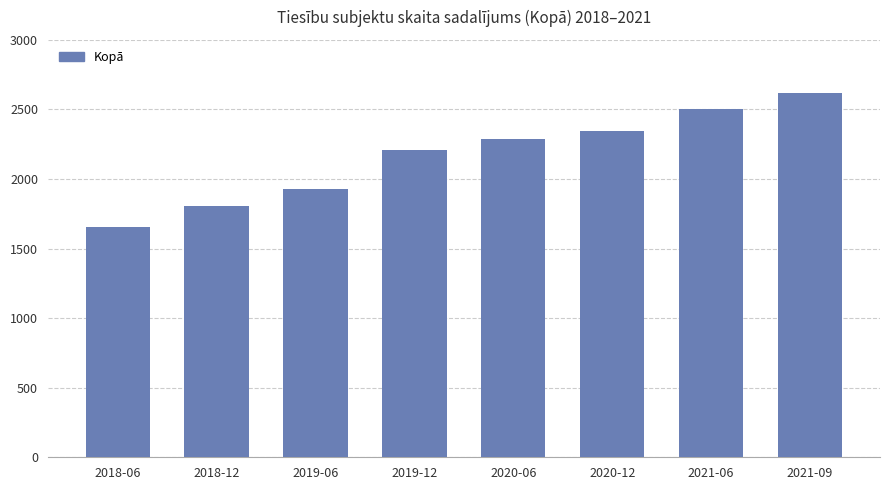

What is the change in value from 2018-12 to 2020-06?

+484